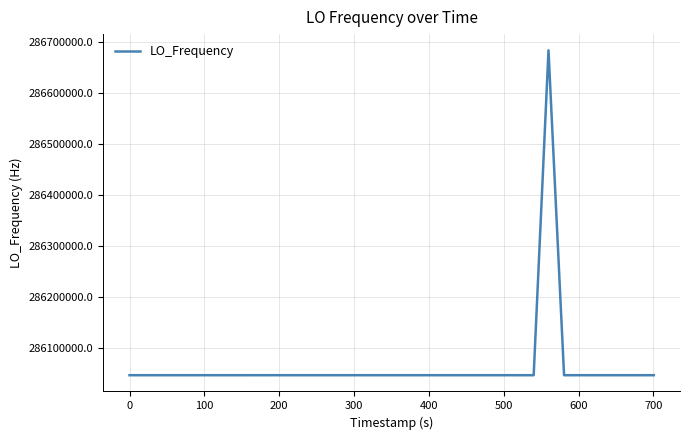

How many categories are shown in the chart?

40